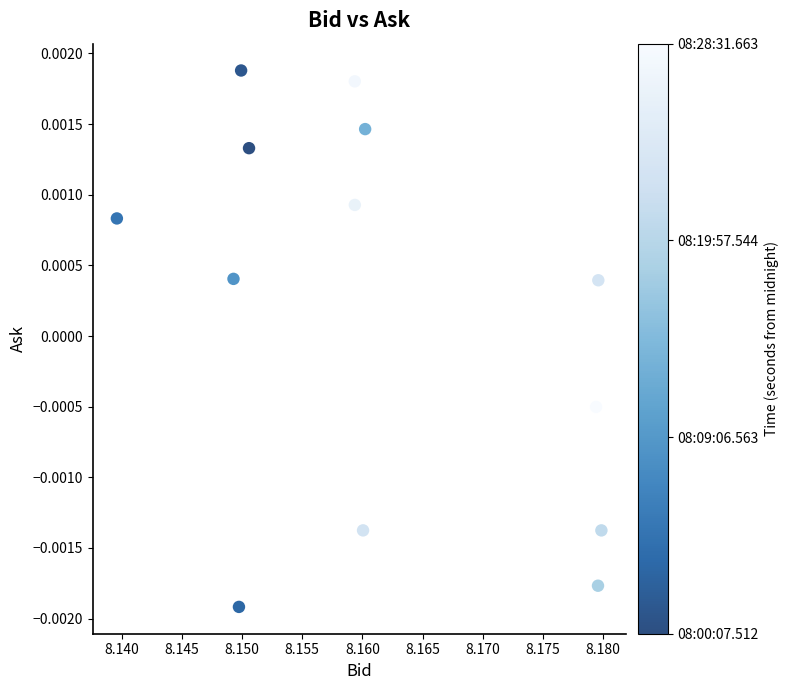

How many points are shown in the scatter plot?

13